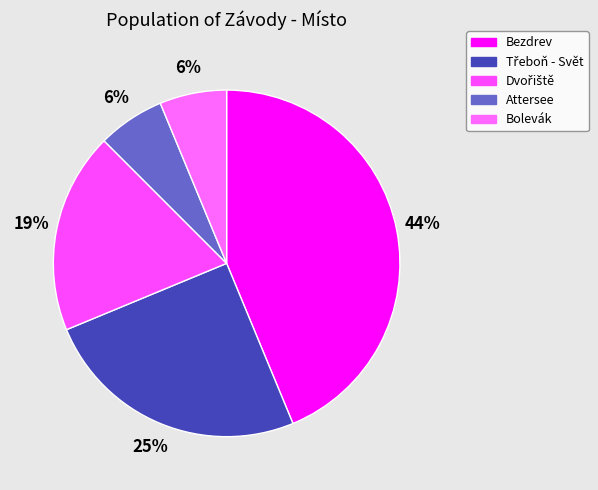

Does any single category account for the majority?

No